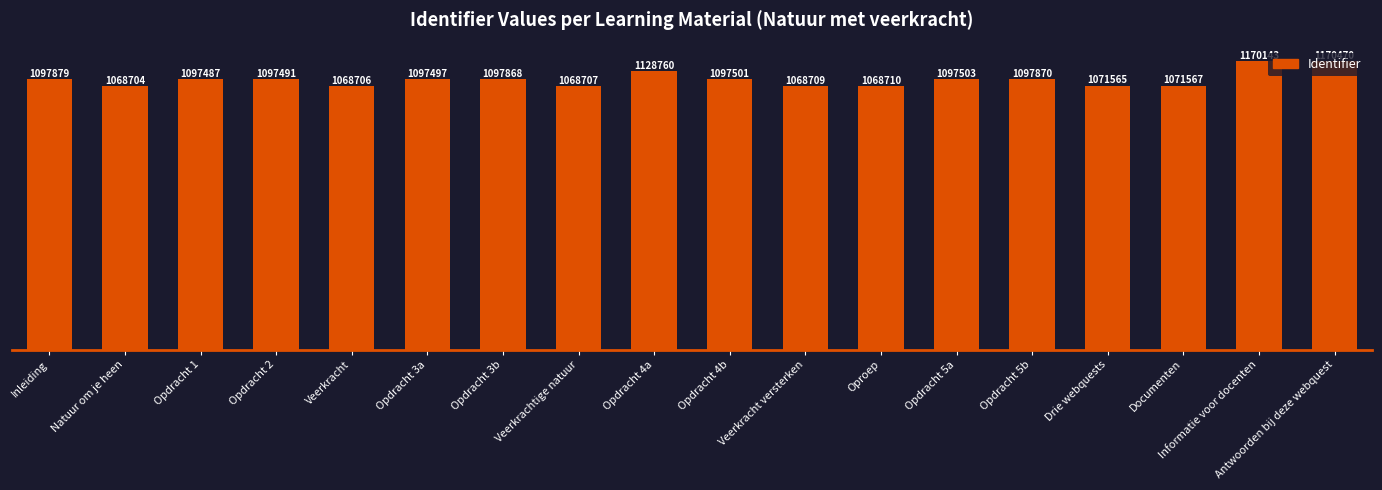

Where does the data first go above 1097497?

Inleiding